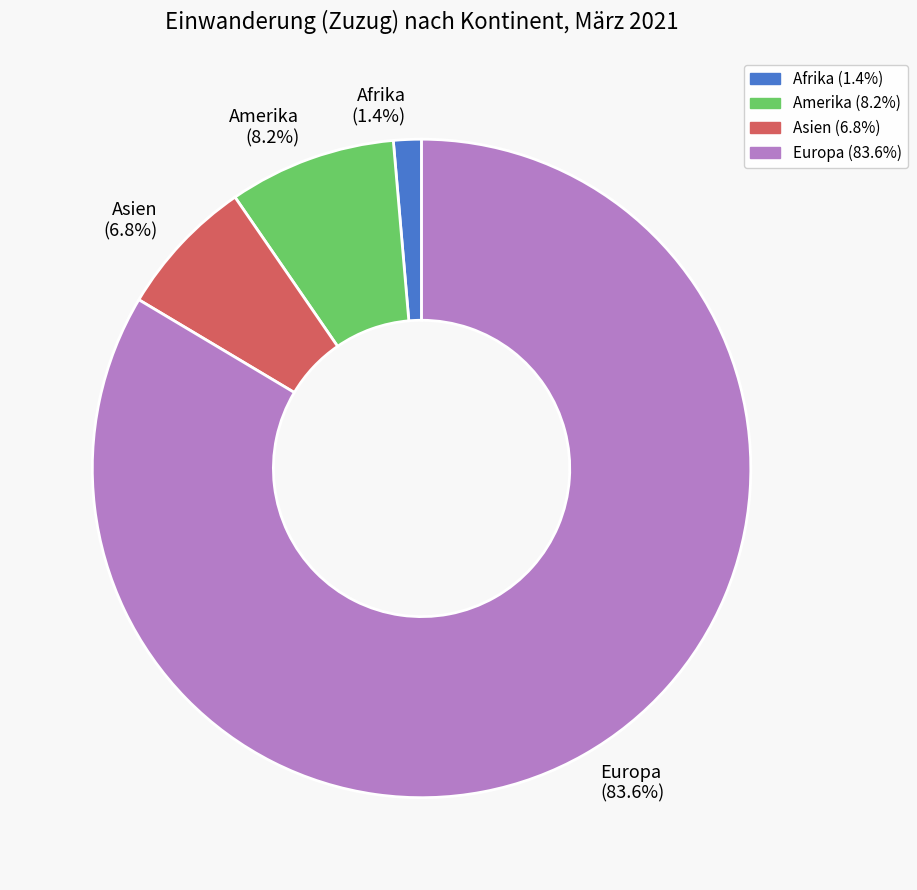

Rank the categories by value from highest to lowest.

Europa, Amerika, Asien, Afrika